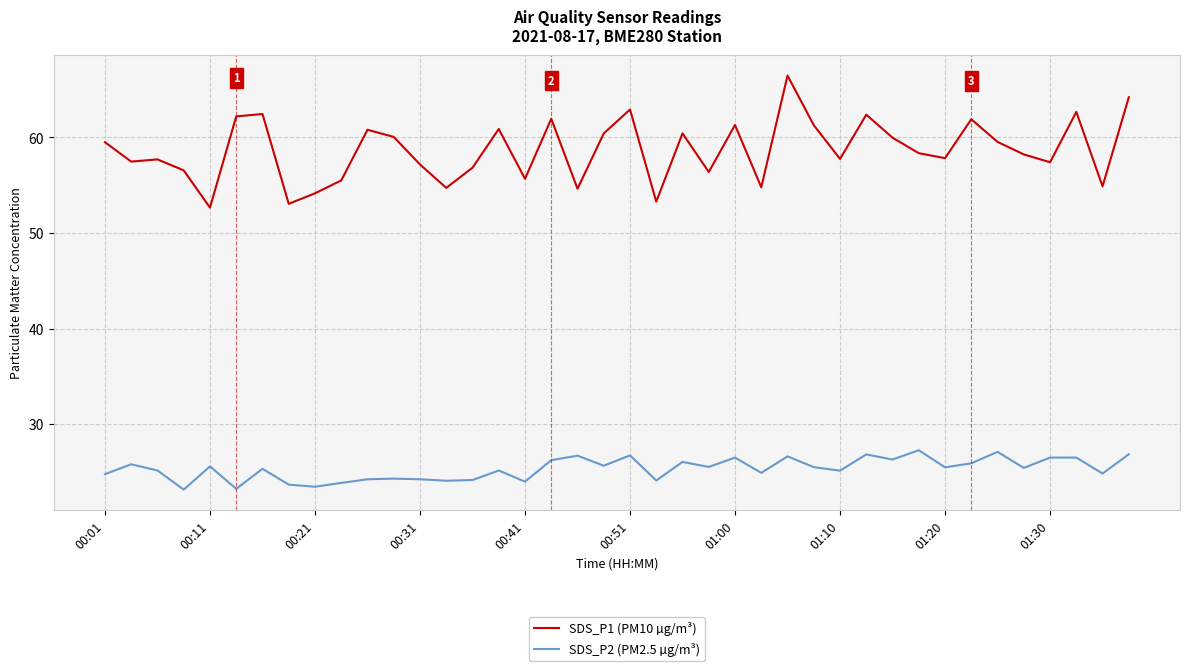

Does the chart have visible grid lines?

Yes